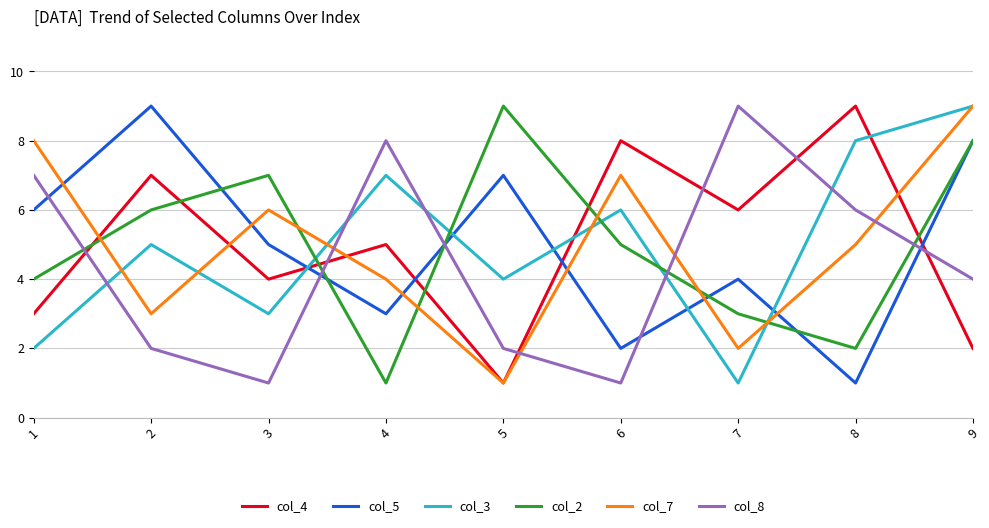

Reading left to right, list all the values displayed in this chart.

col_4: 3	7	4	5	1	8	6	9	2
col_5: 6	9	5	3	7	2	4	1	8
col_3: 2	5	3	7	4	6	1	8	9
col_2: 4	6	7	1	9	5	3	2	8
col_7: 8	3	6	4	1	7	2	5	9
col_8: 7	2	1	8	2	1	9	6	4